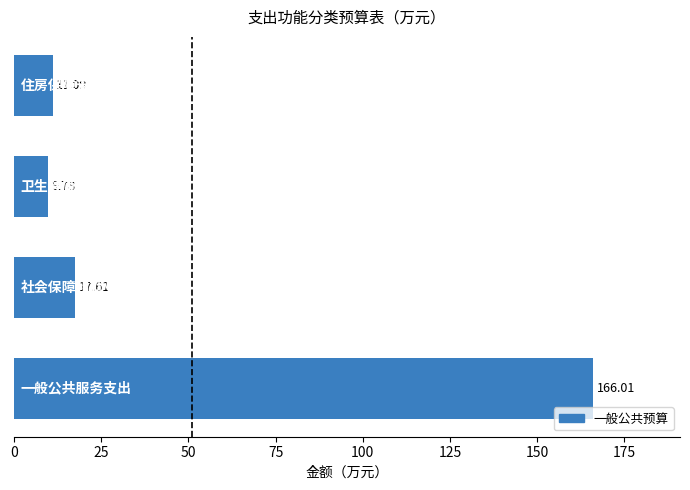

How many data points are less than 17?

2